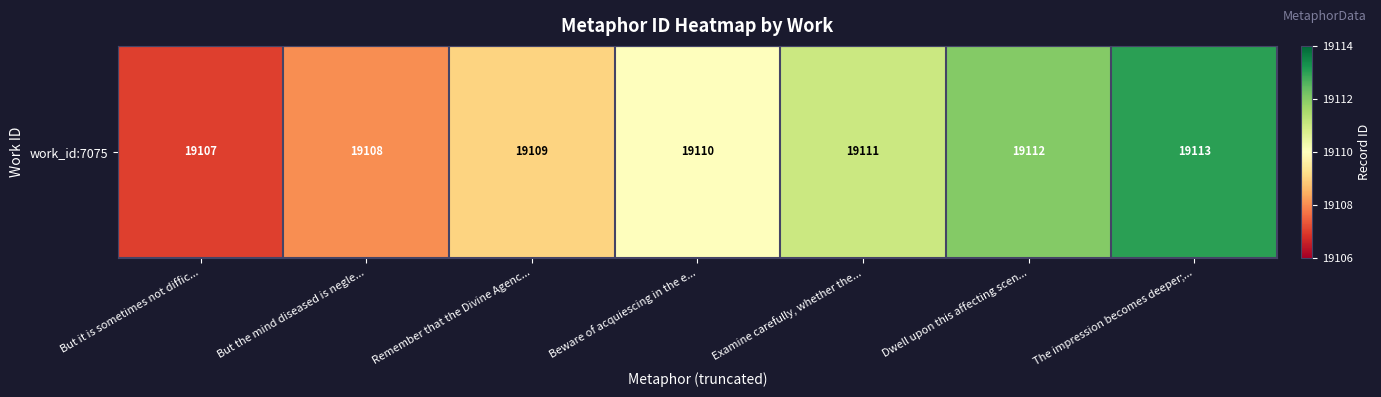

What is the ratio of the value at But it is sometimes not diffic... to the value at Examine carefully, whether the...?

1.0